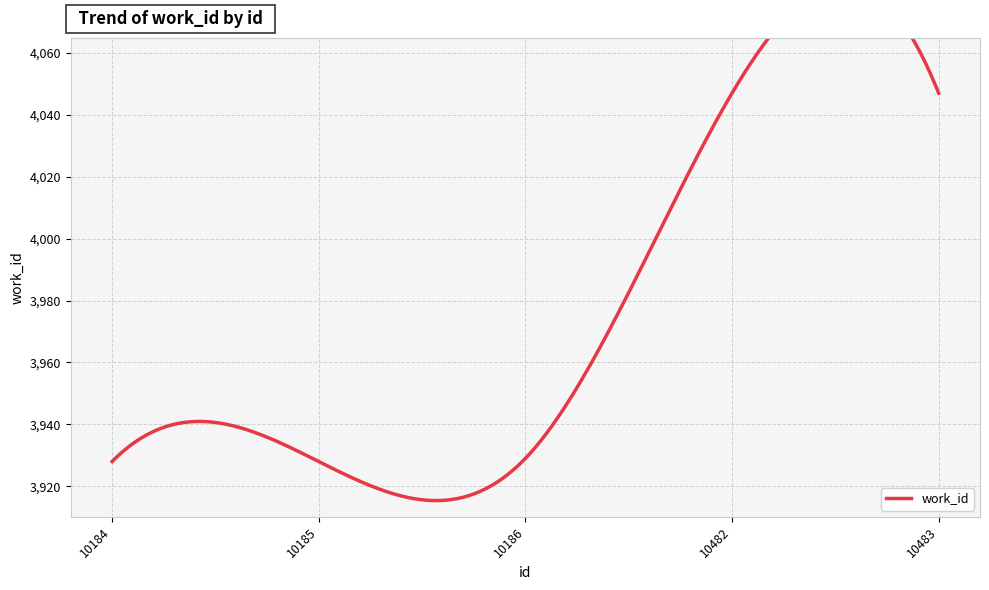

Between 10184 and 10185, which is larger?

10184